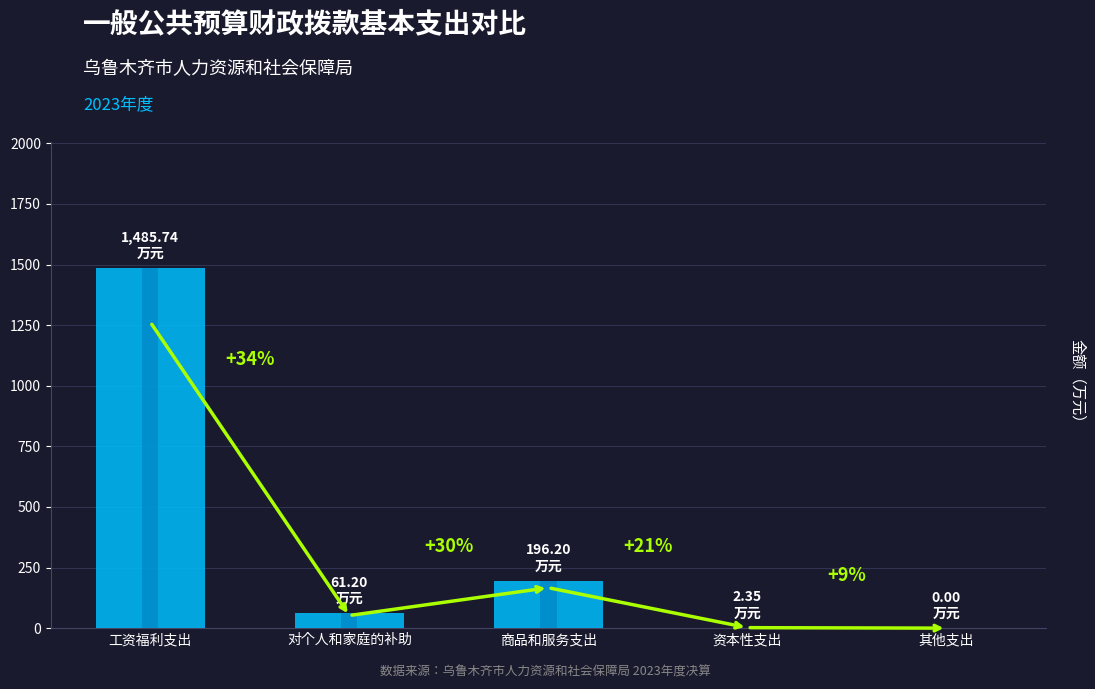

Rank the categories by value from highest to lowest.

工资福利支出, 商品和服务支出, 对个人和家庭的补助, 资本性支出, 其他支出